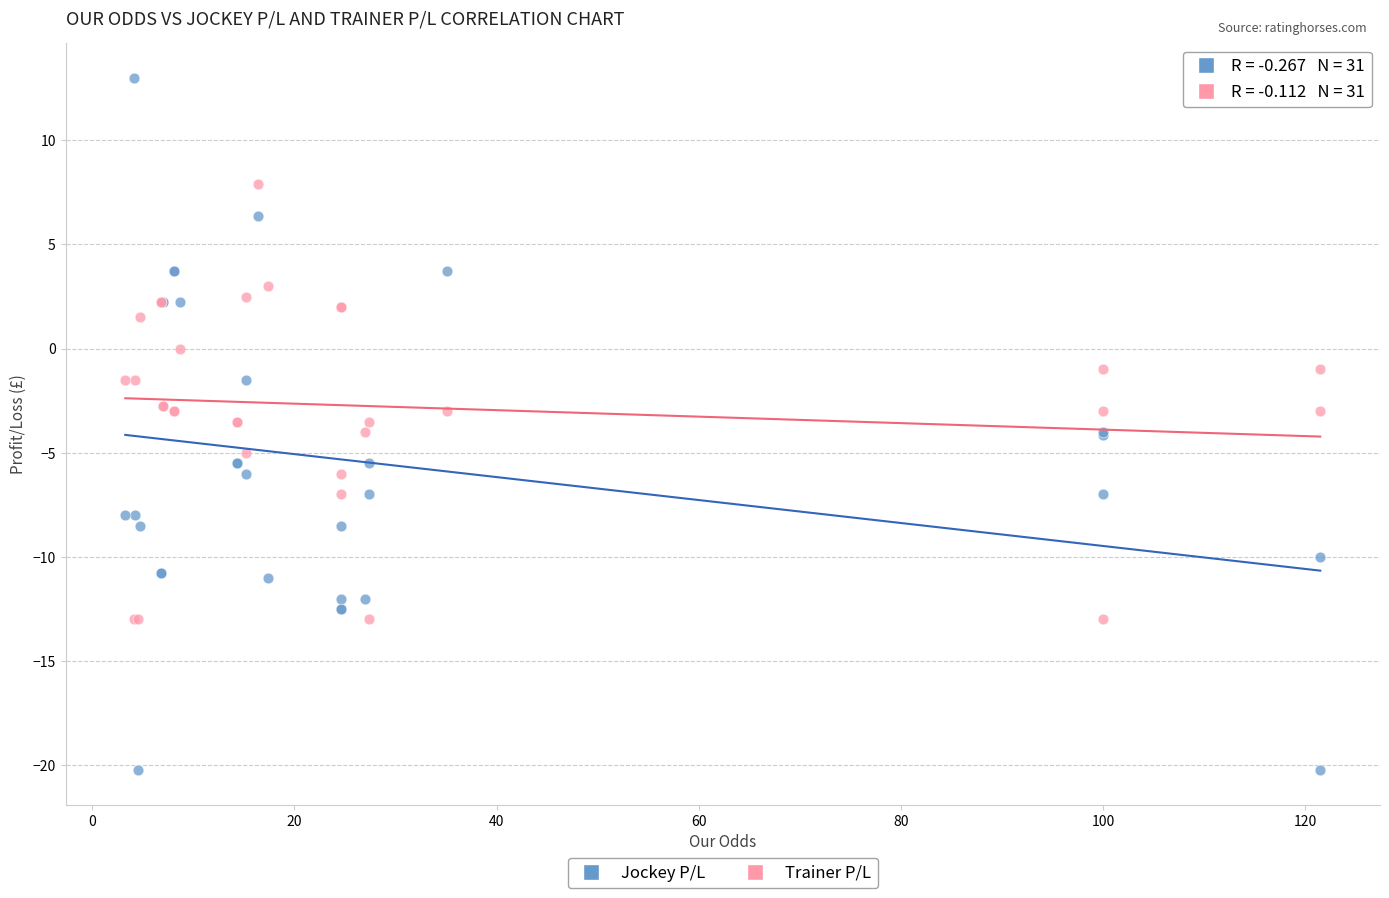

Which series contains the lowest Y value?

Jockey P/L